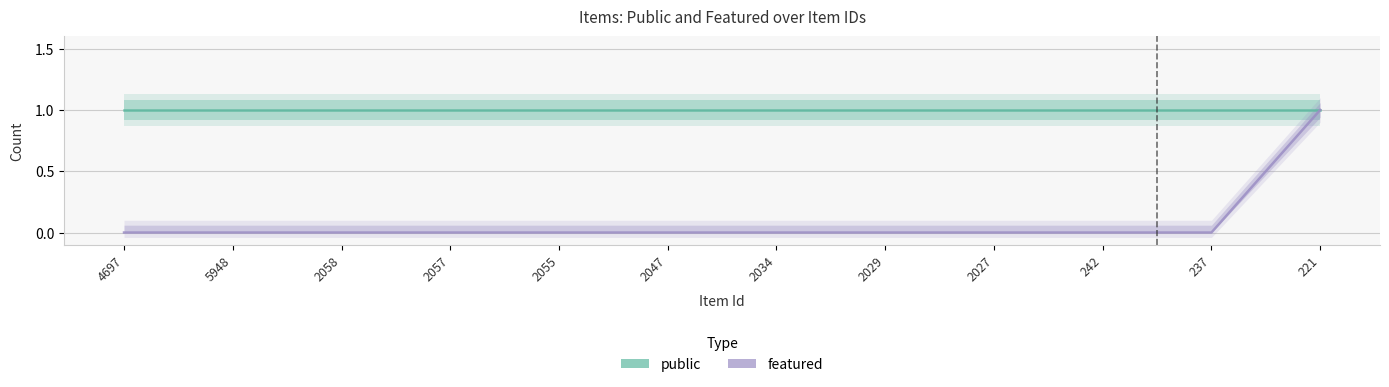

What are all the series names shown in the legend?

public, featured